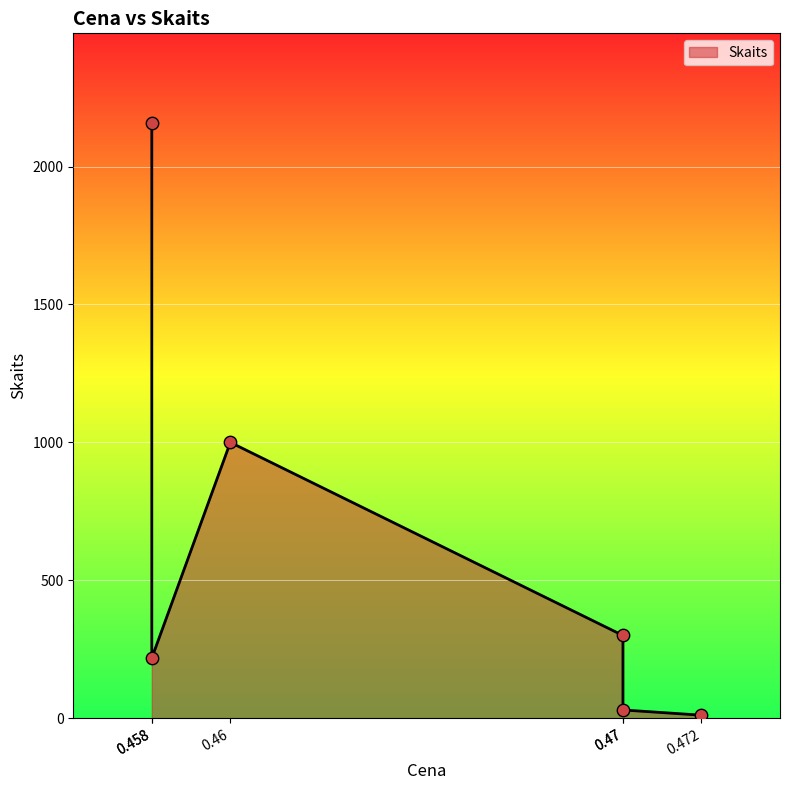

Approximately how many times larger is the value at 0.458 compared to 0.458?

9.9